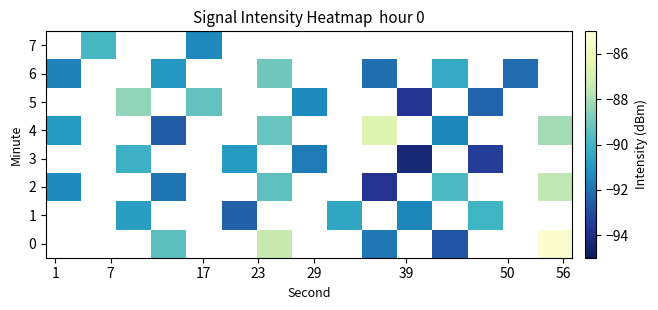

How many negative values does the 4 series have?

6